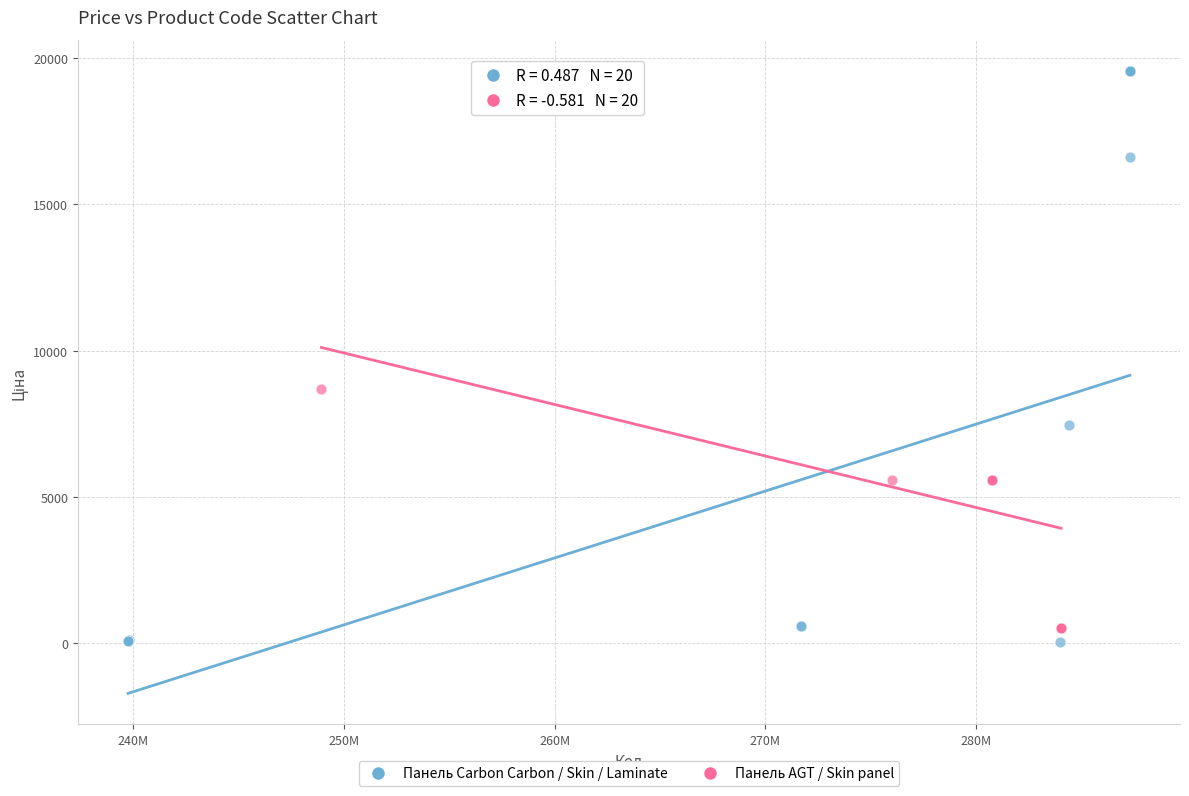

Which series has the largest Y range (max minus min)?

Панель Carbon Carbon / Skin / Laminate